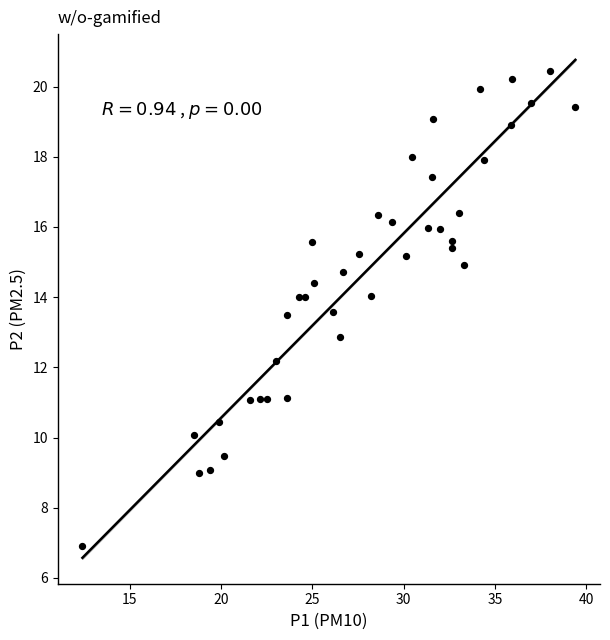

What is the range of Y values (max minus min)?

13.5